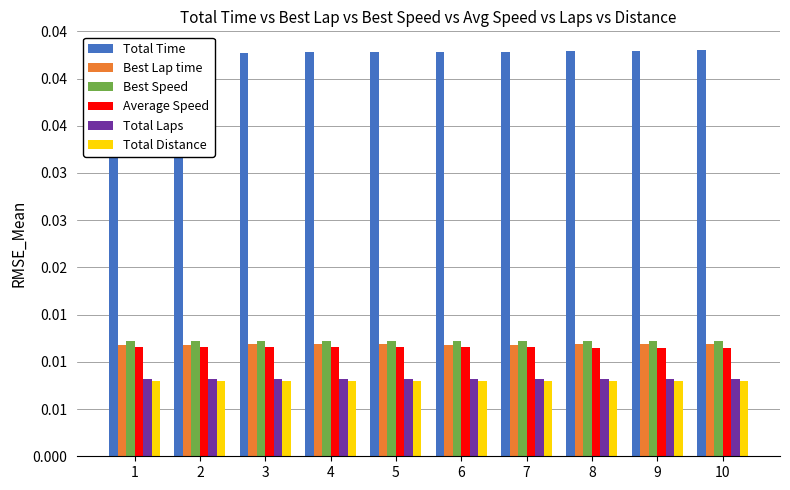

At which category does the chart reach its minimum across all series?

1